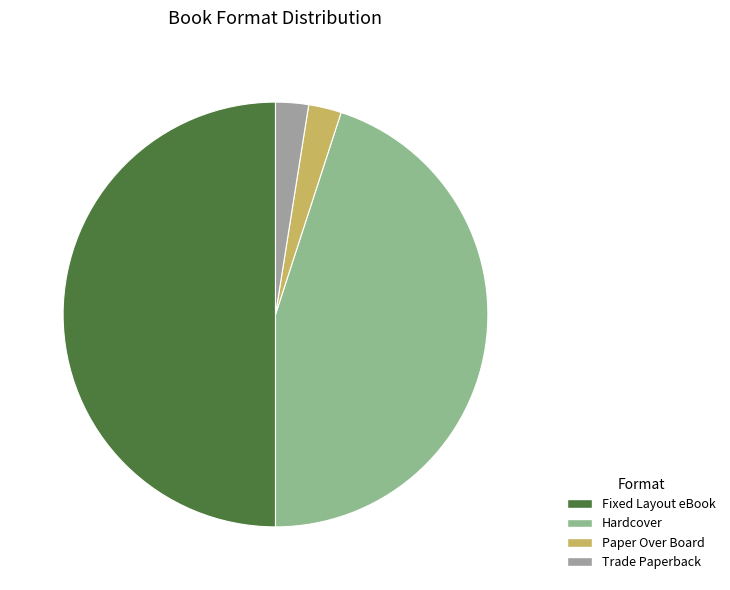

How many segments does this pie chart have?

4